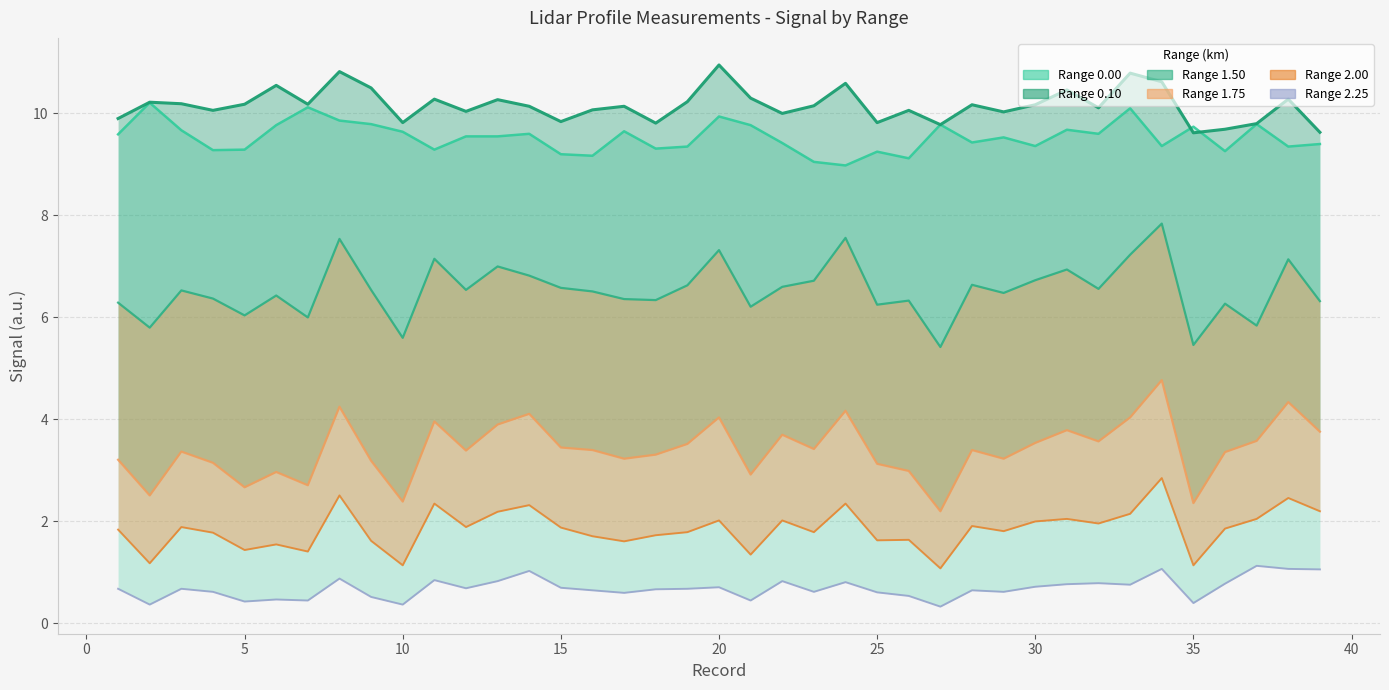

Does the chart display data point markers on the line(s)?

No